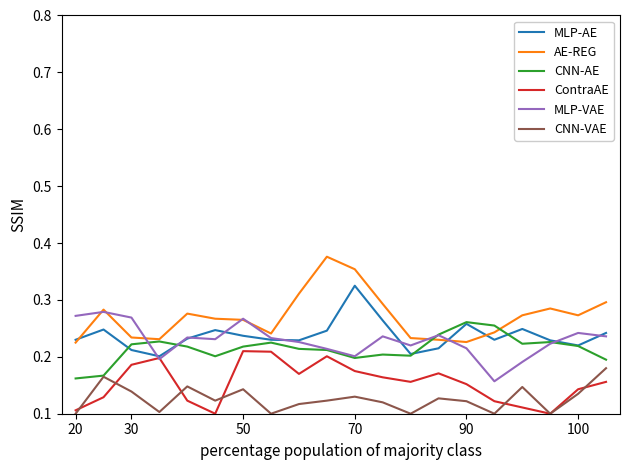

True or false: AE-REG and CNN-VAE intersect in this chart.

False